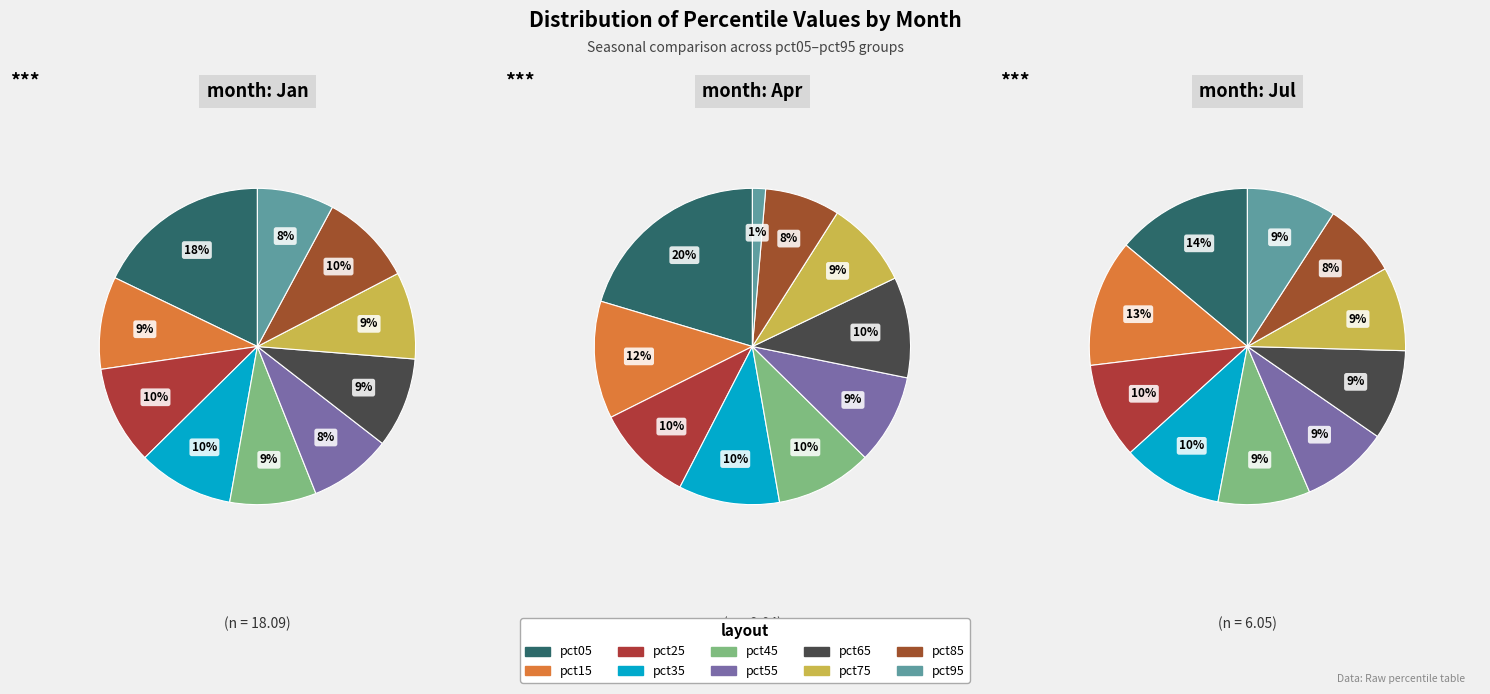

To the nearest percent, what is the combined percentage of pct45 and pct75?

18%